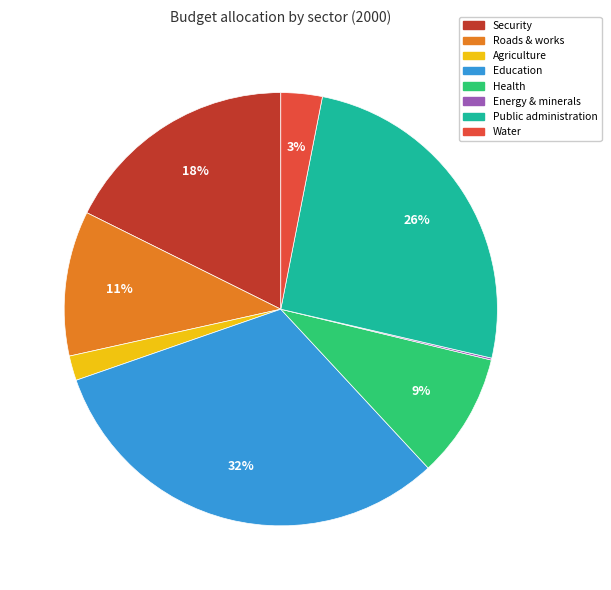

To the nearest percent, what is the combined percentage of Security and Water?

21%